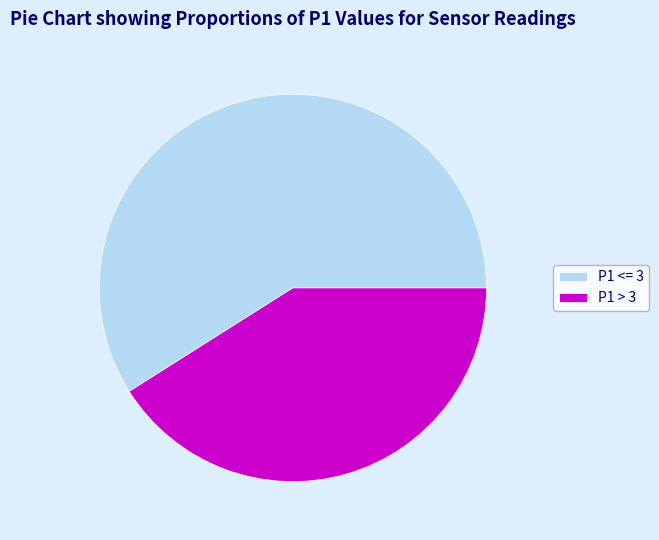

Which category has the smallest portion of the pie?

P1 > 3